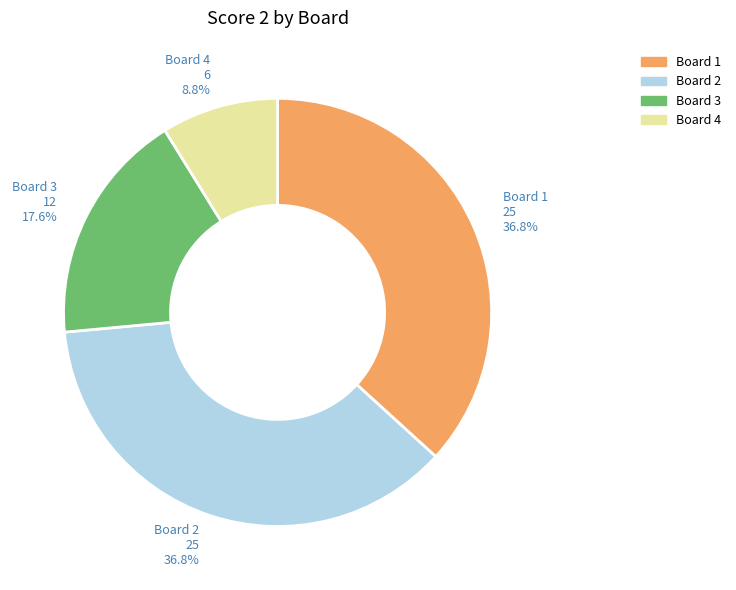

Which slice is the smallest?

Board 4